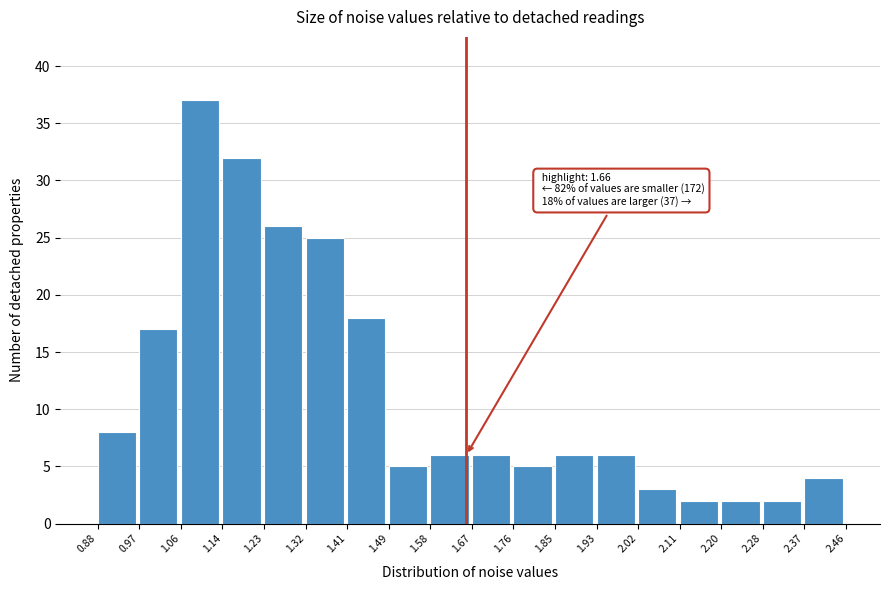

Which range on the x-axis has the tallest bar?

1.06 to 1.14